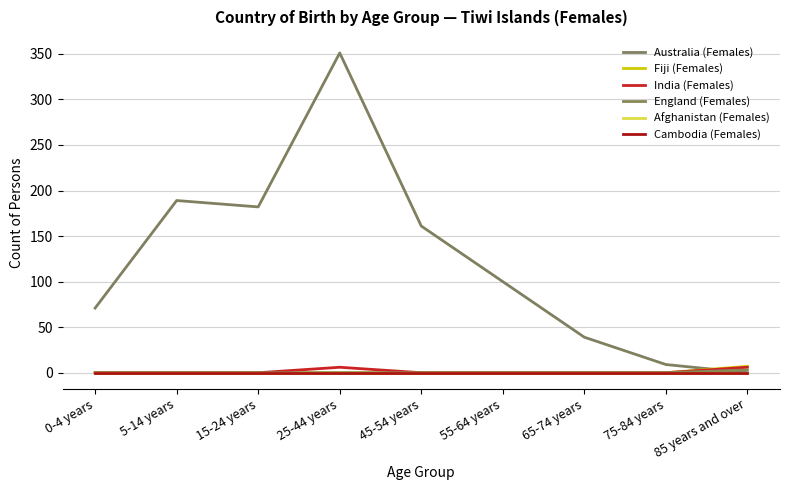

How many intersections are there between Fiji (Females) and Australia (Females)?

1